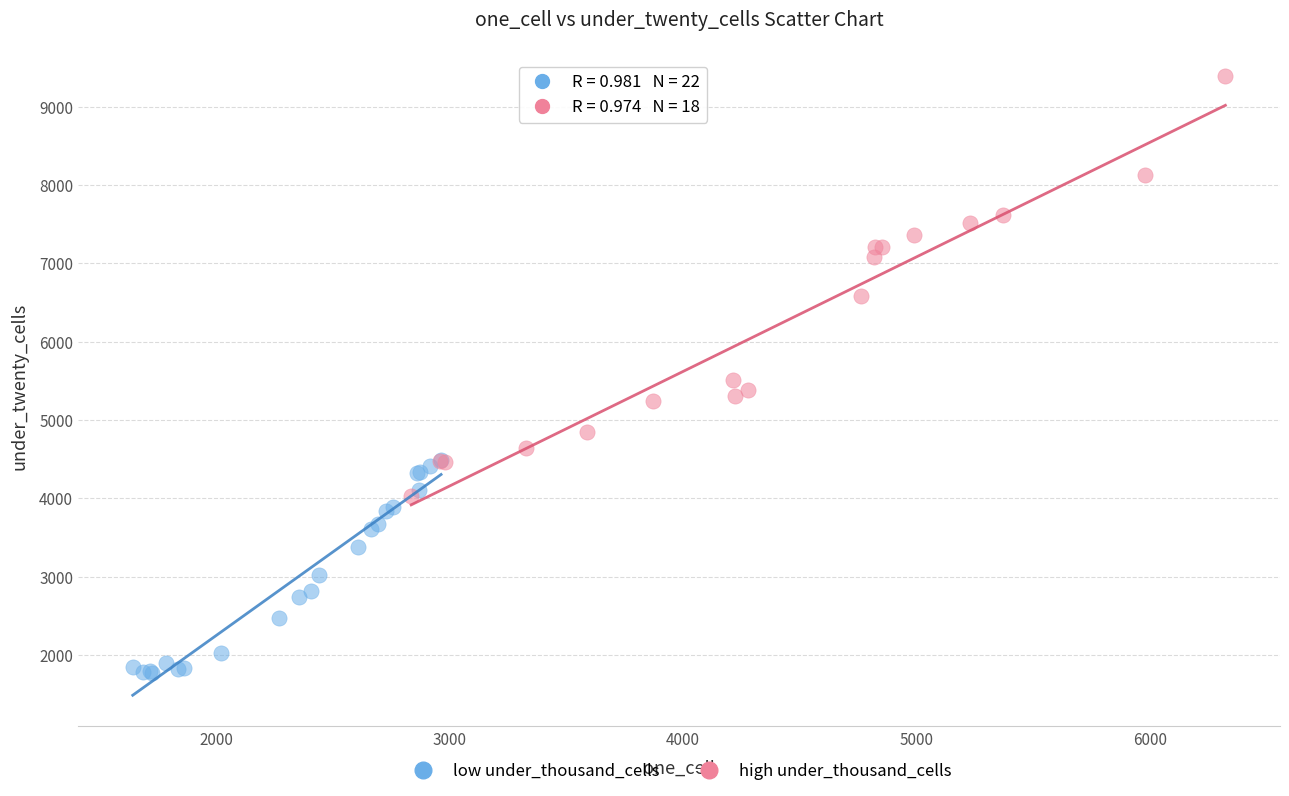

Which series has the widest spread of Y values?

high under_thousand_cells